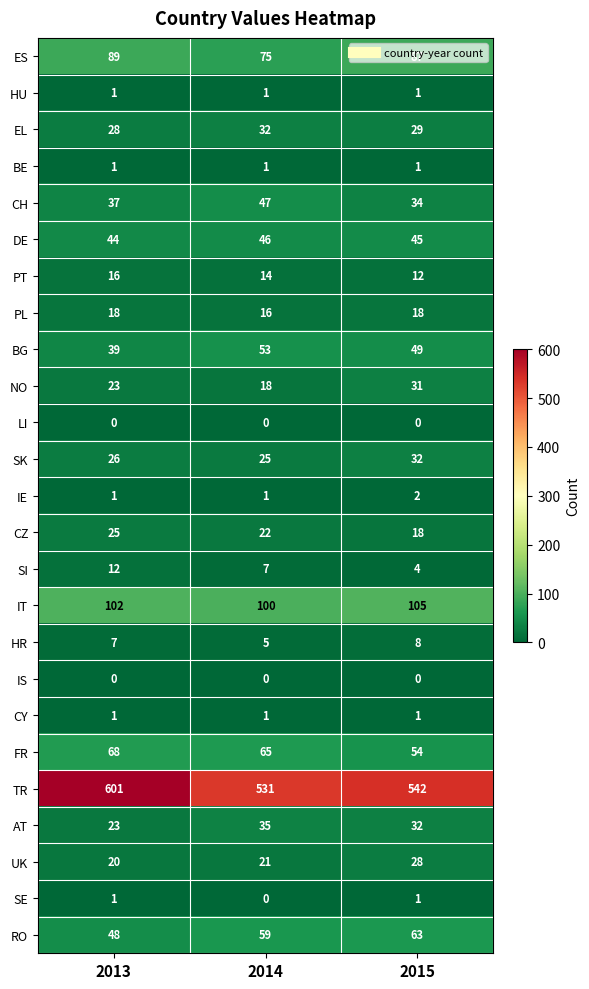

What is the lowest value of the NO series?

18